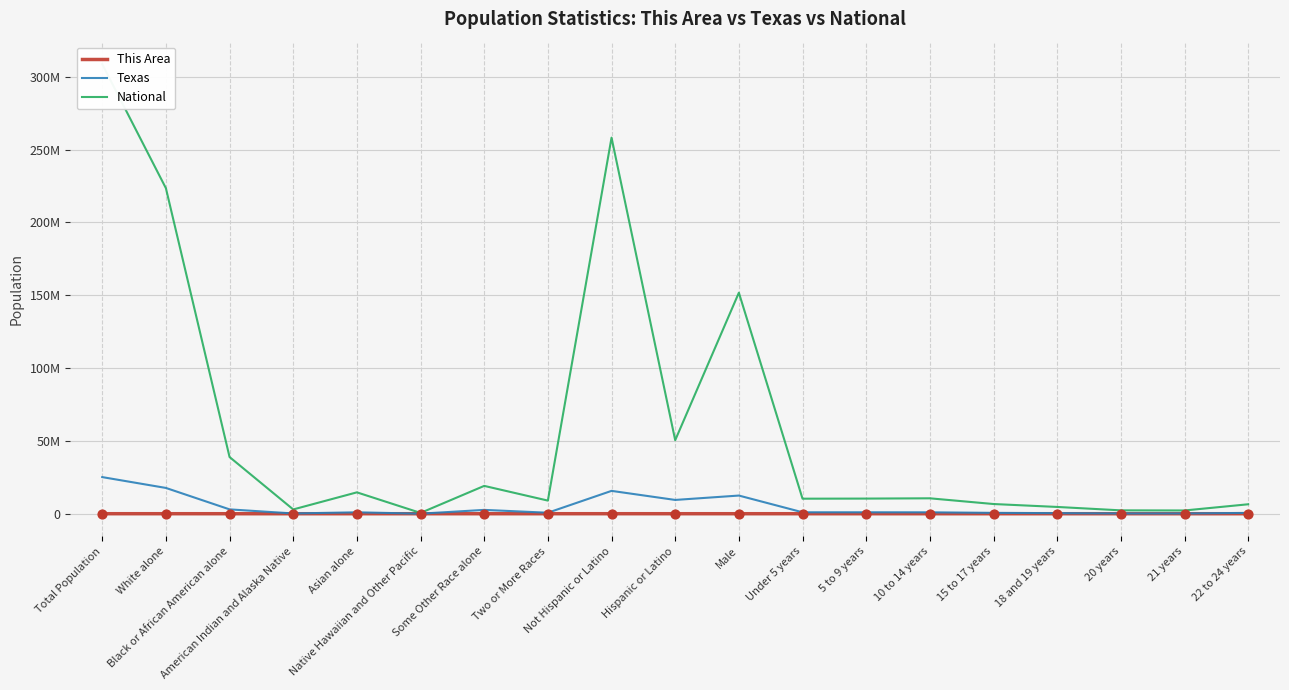

What are all the series names shown in the legend?

This Area, Texas, National